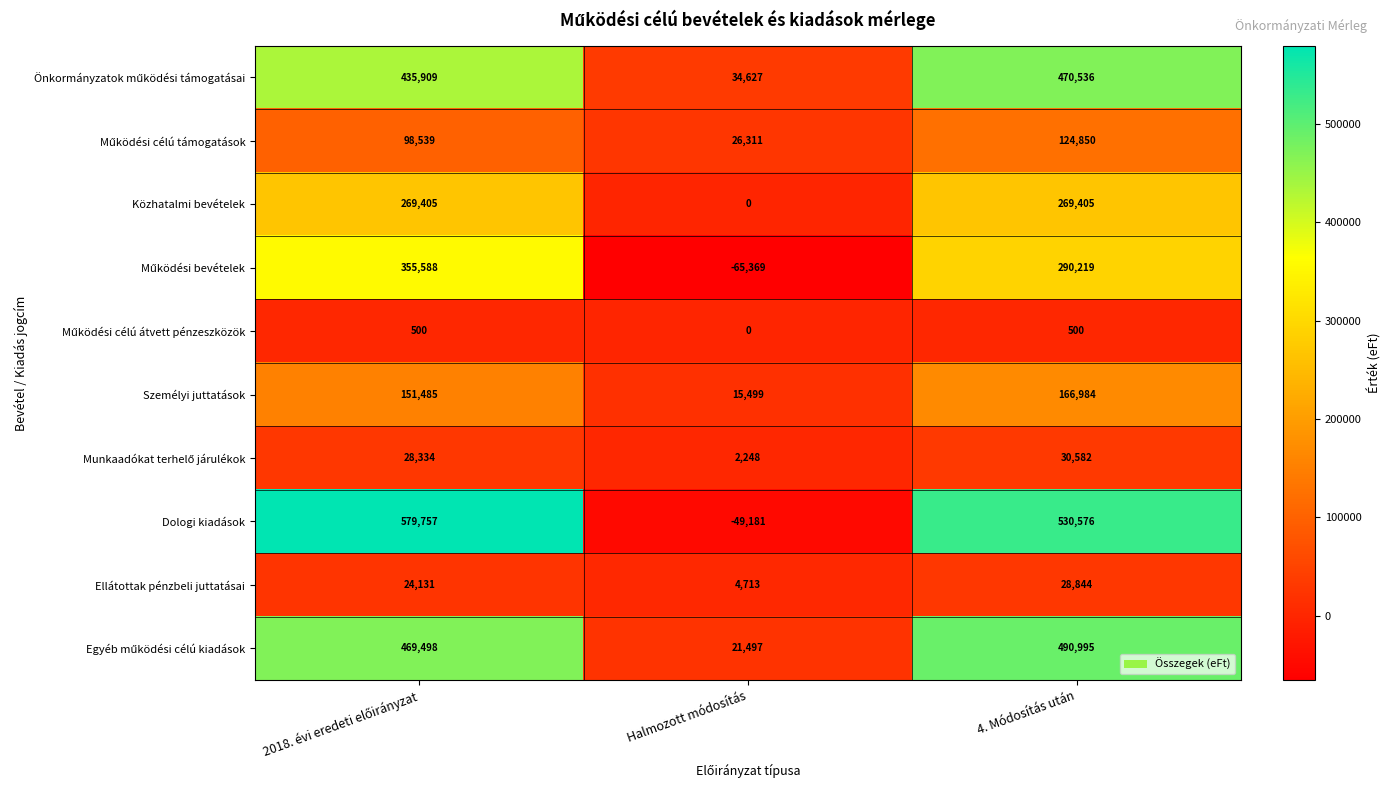

Which series has the largest total across all categories?

Dologi kiadások